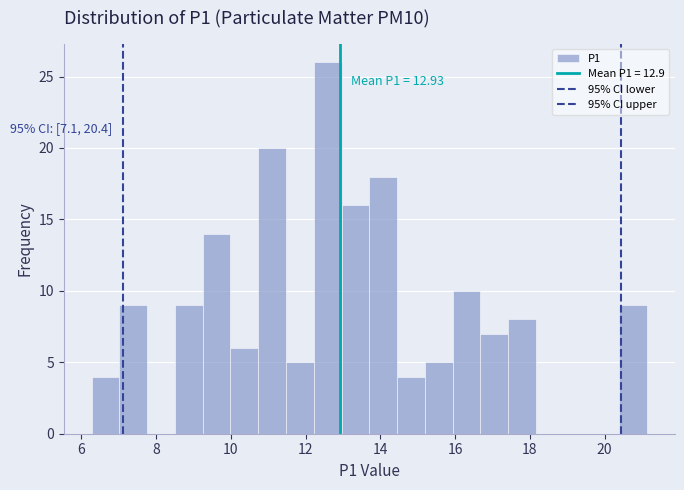

Around what value on the x-axis is the tallest bar? Give the approximate position of its centre, as read against the axis.

12.6